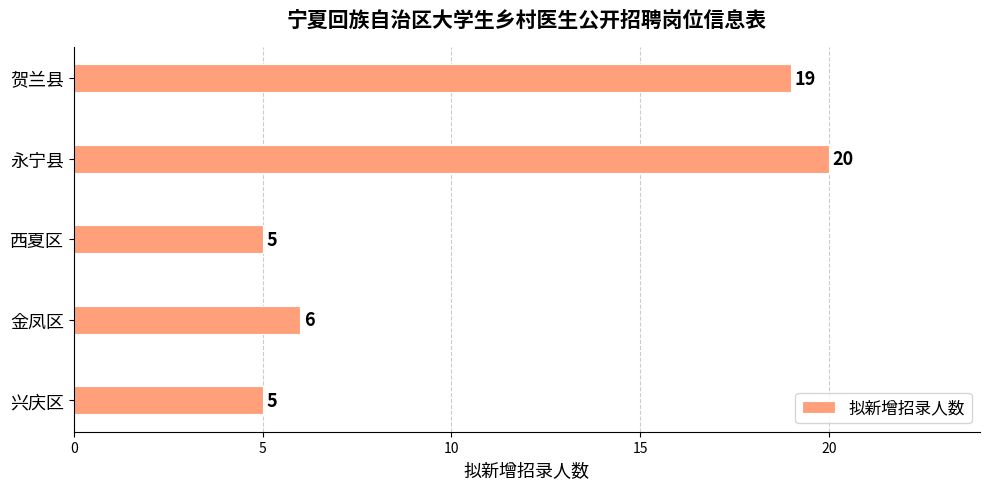

Reading bottom to top, list all the values displayed in this chart.

兴庆区=5	金凤区=6	西夏区=5	永宁县=20	贺兰县=19